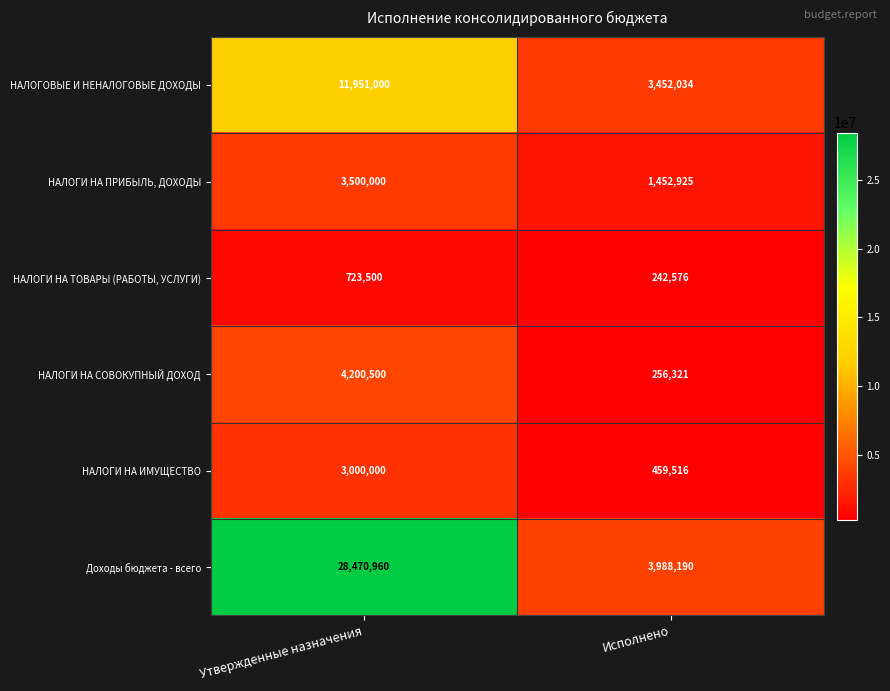

What is the sum of the НАЛОГОВЫЕ И НЕНАЛОГОВЫЕ ДОХОДЫ values at Утвержденные назначения and Исполнено?

15403034